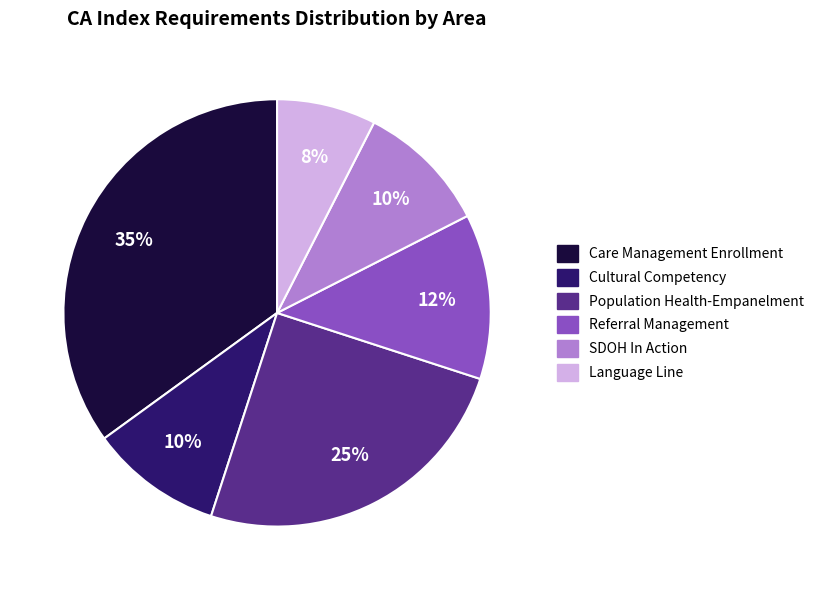

To the nearest percent, what is the average slice percentage?

17%